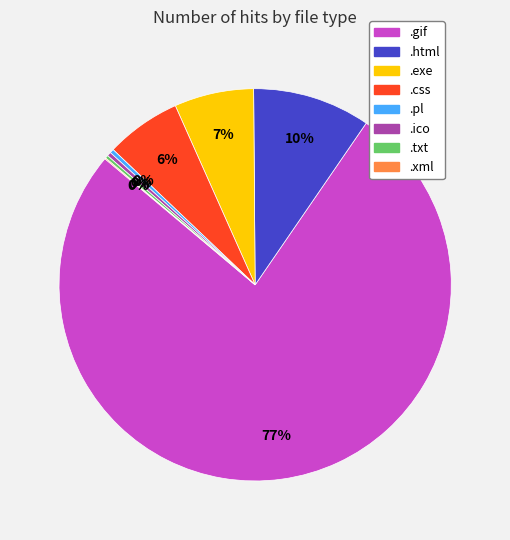

Is there a majority slice in this chart?

Yes